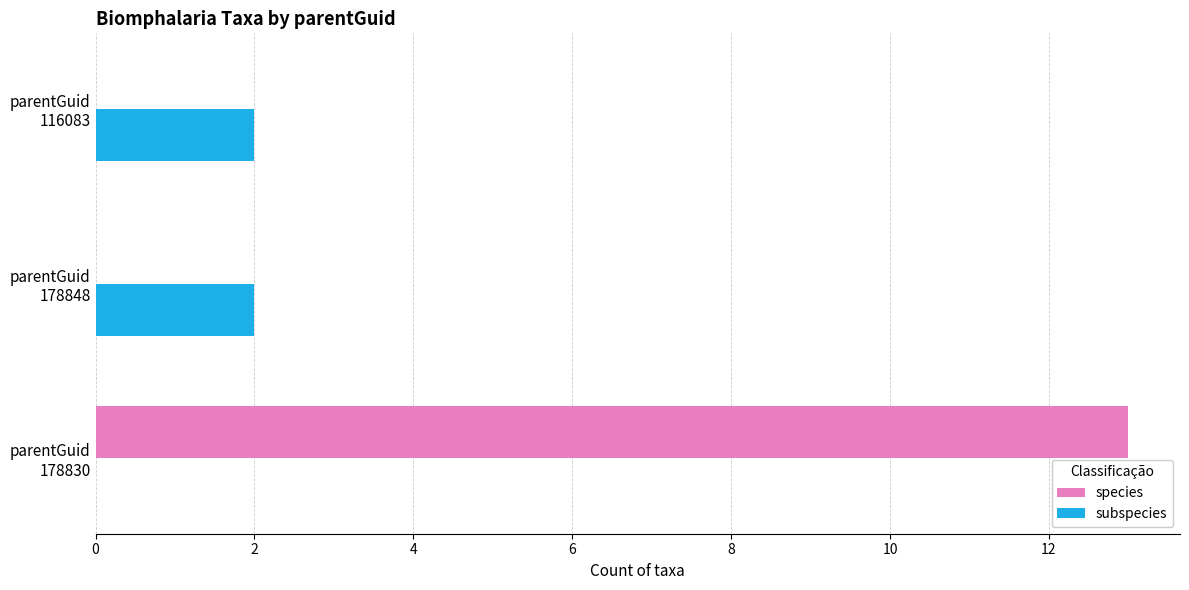

What is the sum of all species values?

13